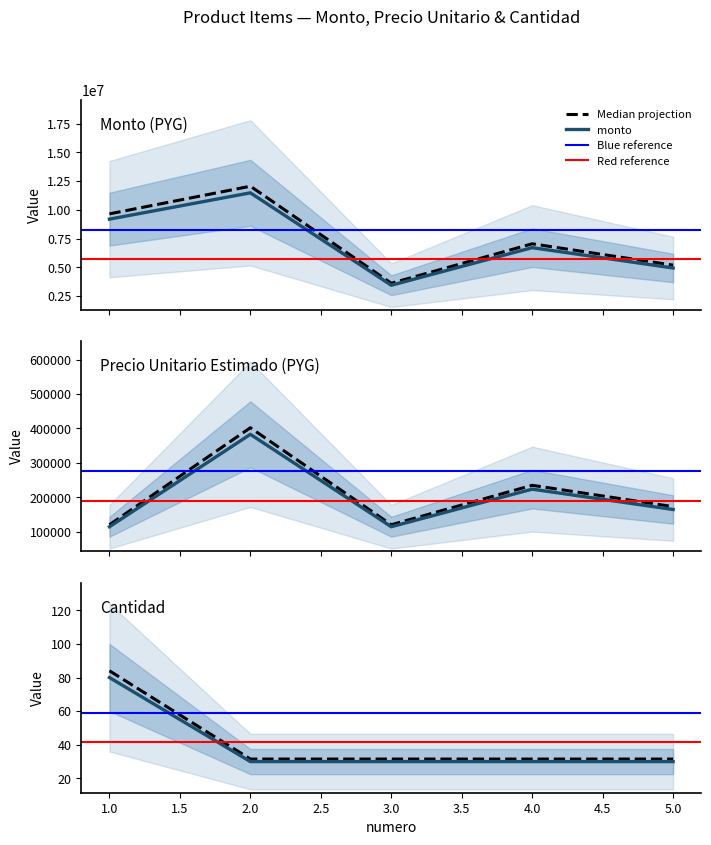

What is the maximum value shown in the chart?

12064500.0